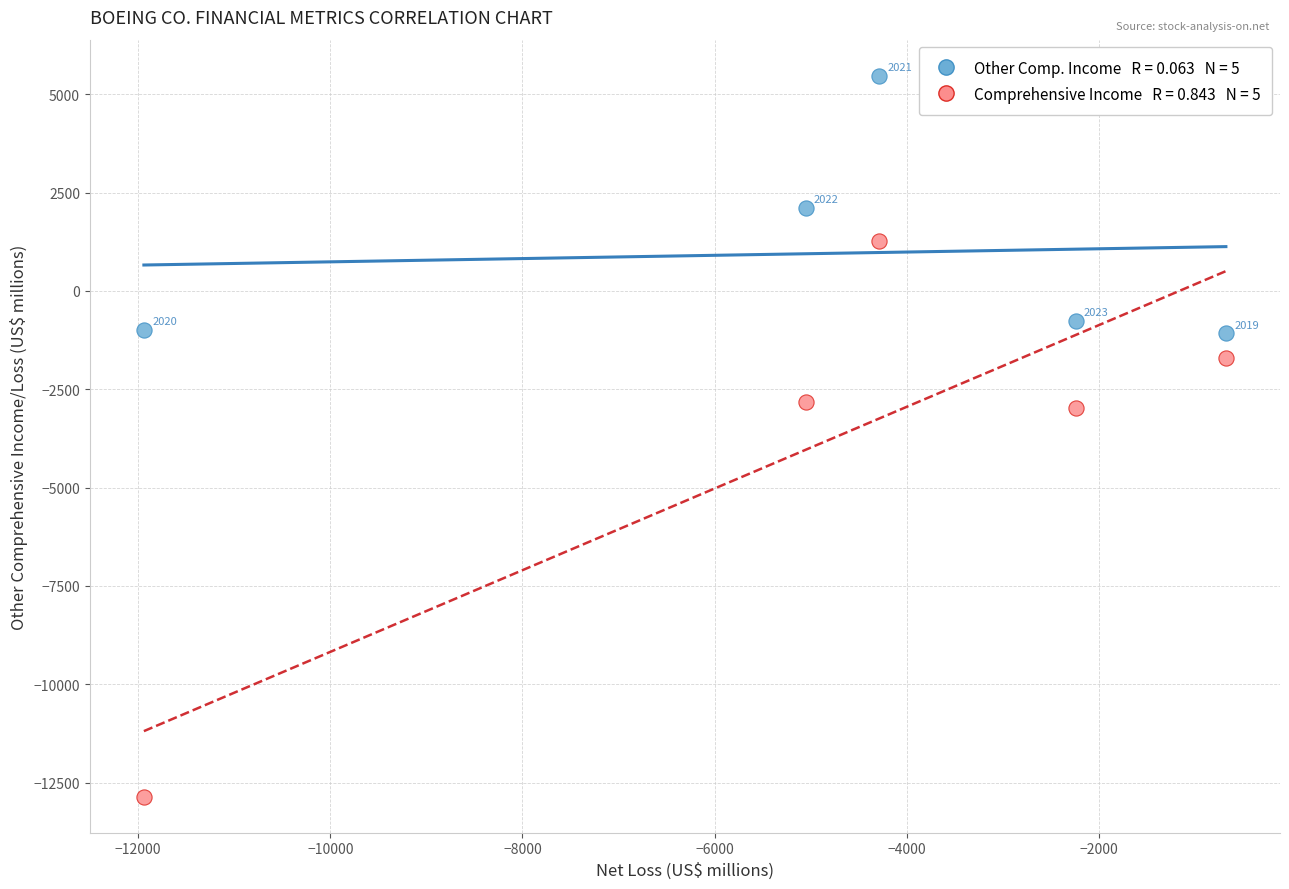

Across all data points, what is the range of X values (max minus min)?

11264